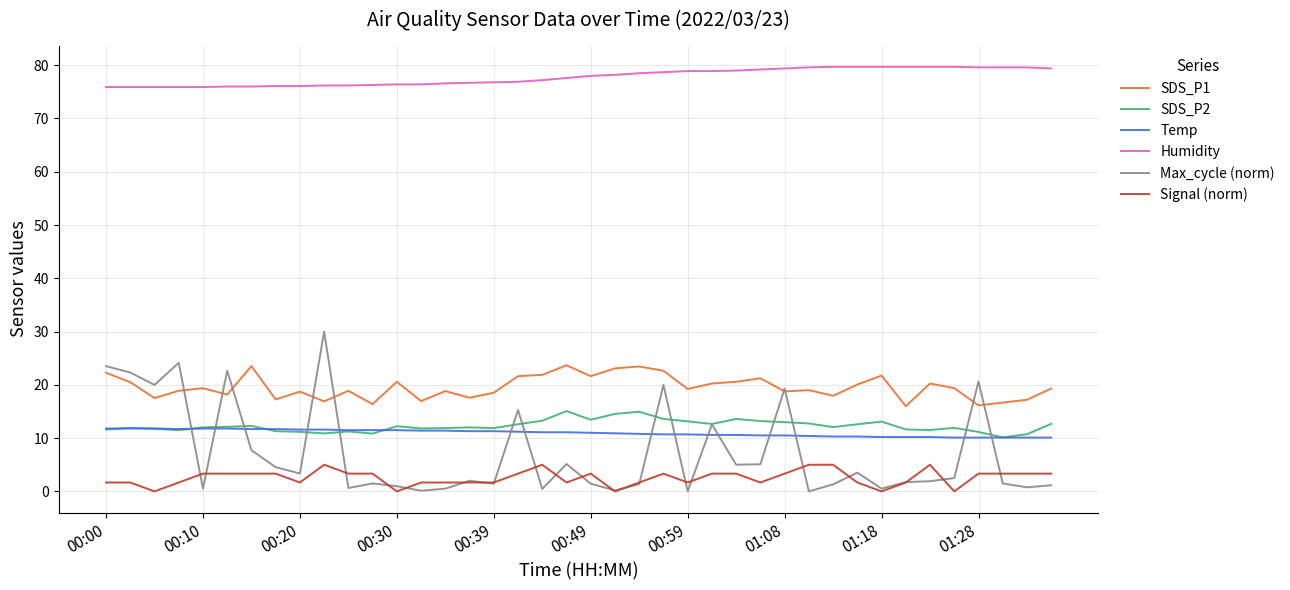

Which series has the largest total across all categories?

Humidity